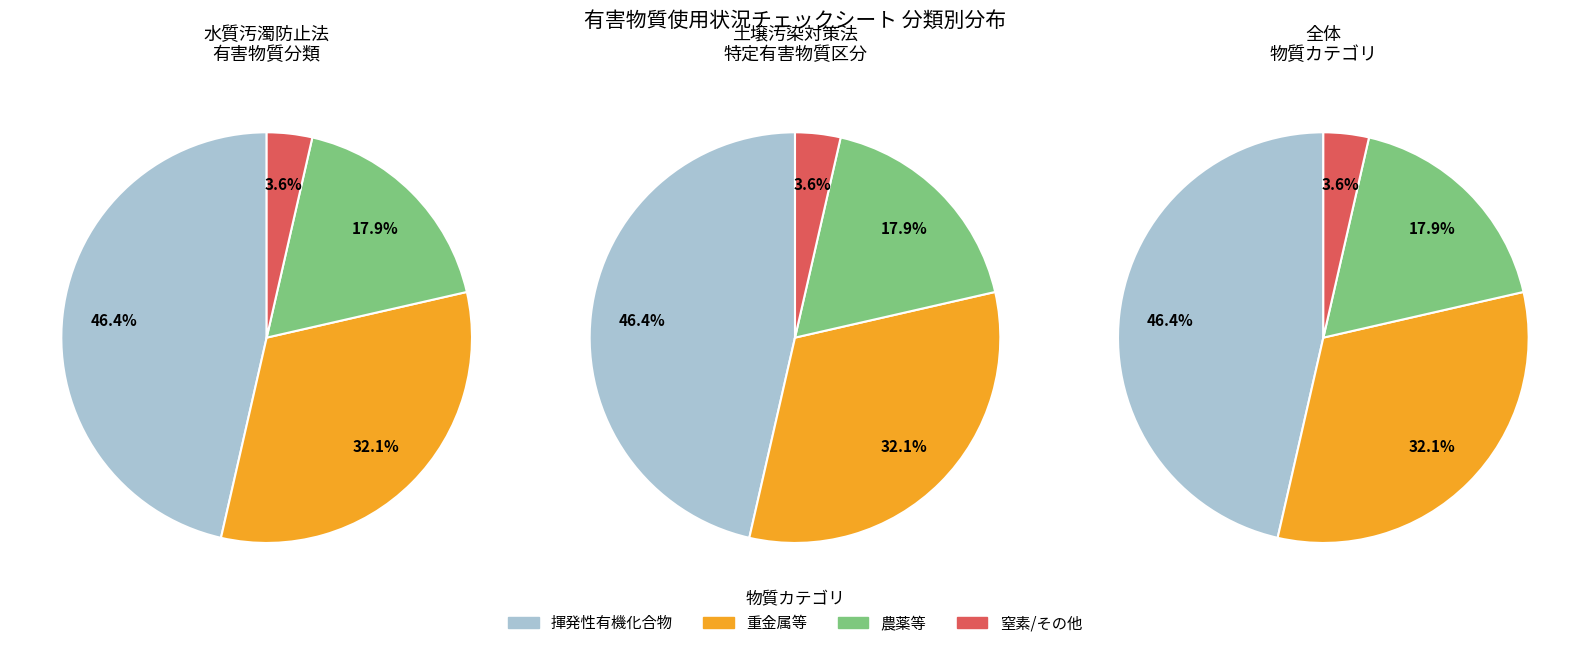

To the nearest percent, what percentage of the pie is 1?

32%